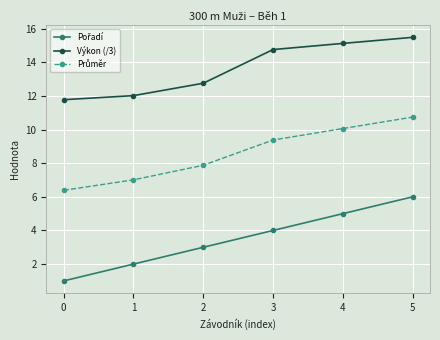

Which series has the largest total across all categories?

Výkon (/3)